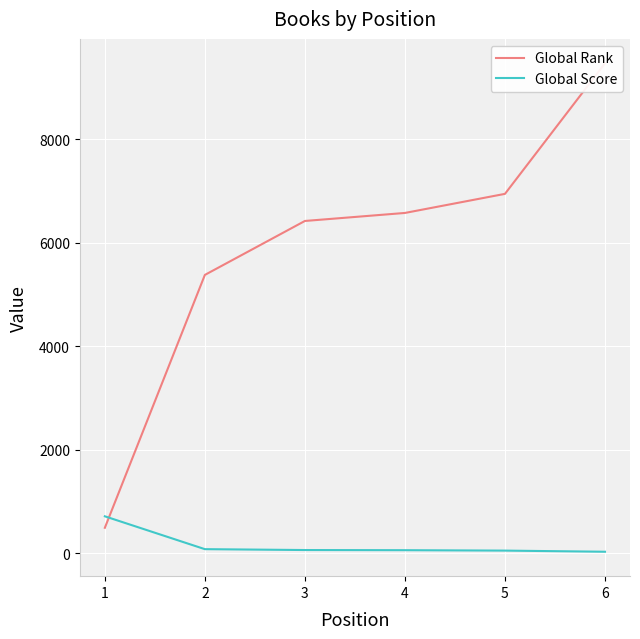

At how many categories does at least one series exceed 2437?

5